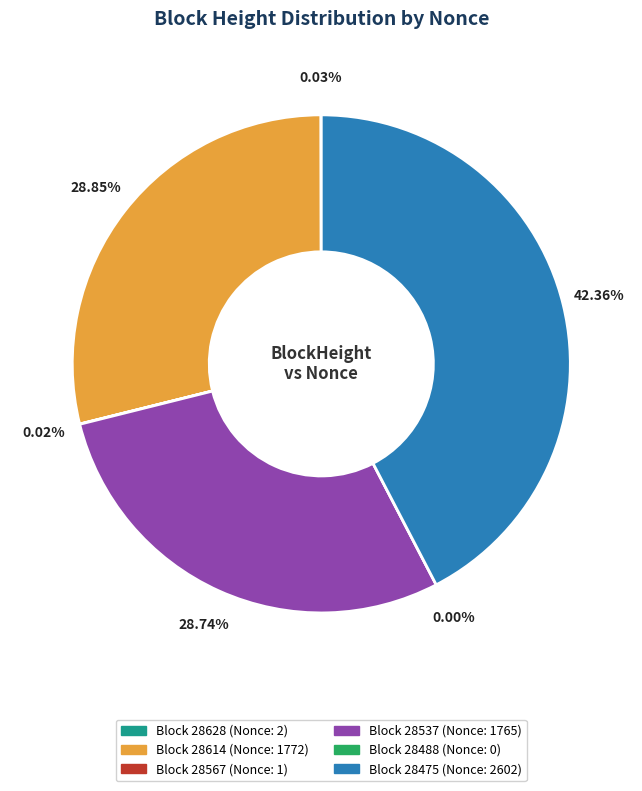

What percentage is NOT represented by 28475?

57.6%